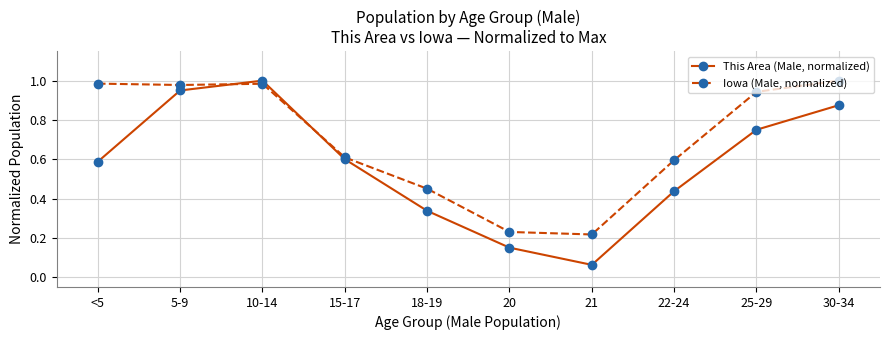

How many intersections are there between Iowa (Male, normalized) and This Area (Male, normalized)?

2